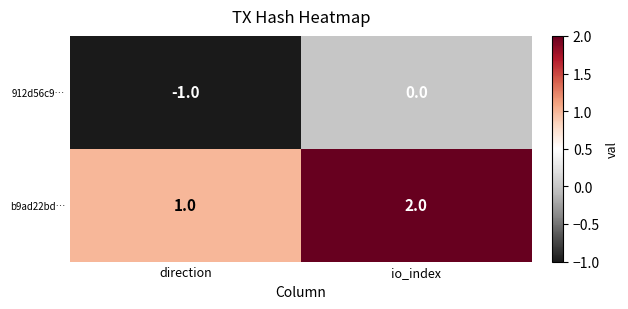

At which label does 912d56c9… reach its peak?

io_index